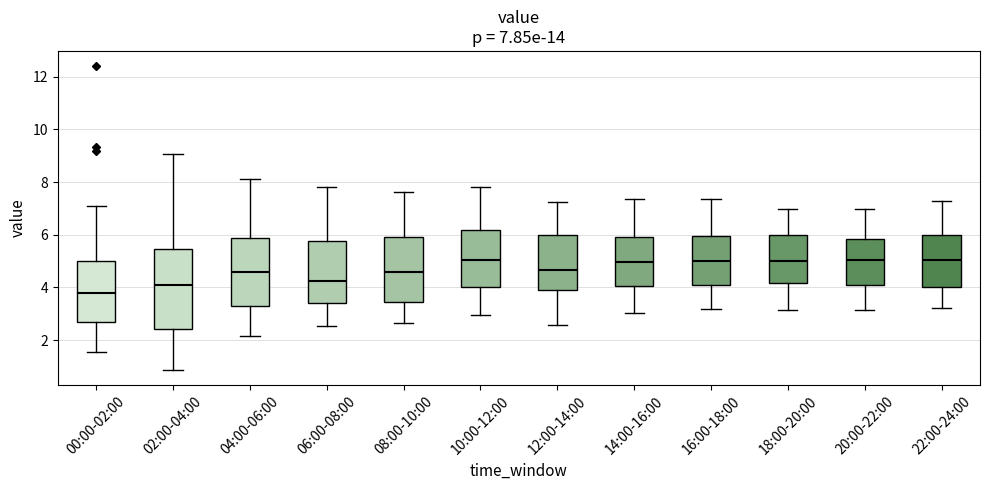

Which box has the lowest median line?

00:00-02:00